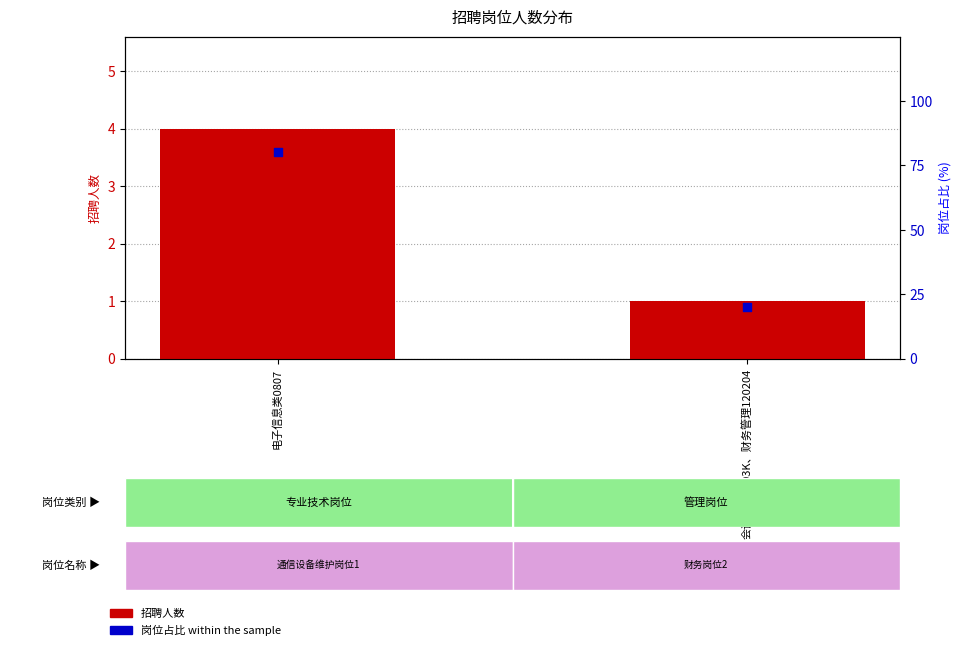

Which series contains the lowest Y value?

招聘人数